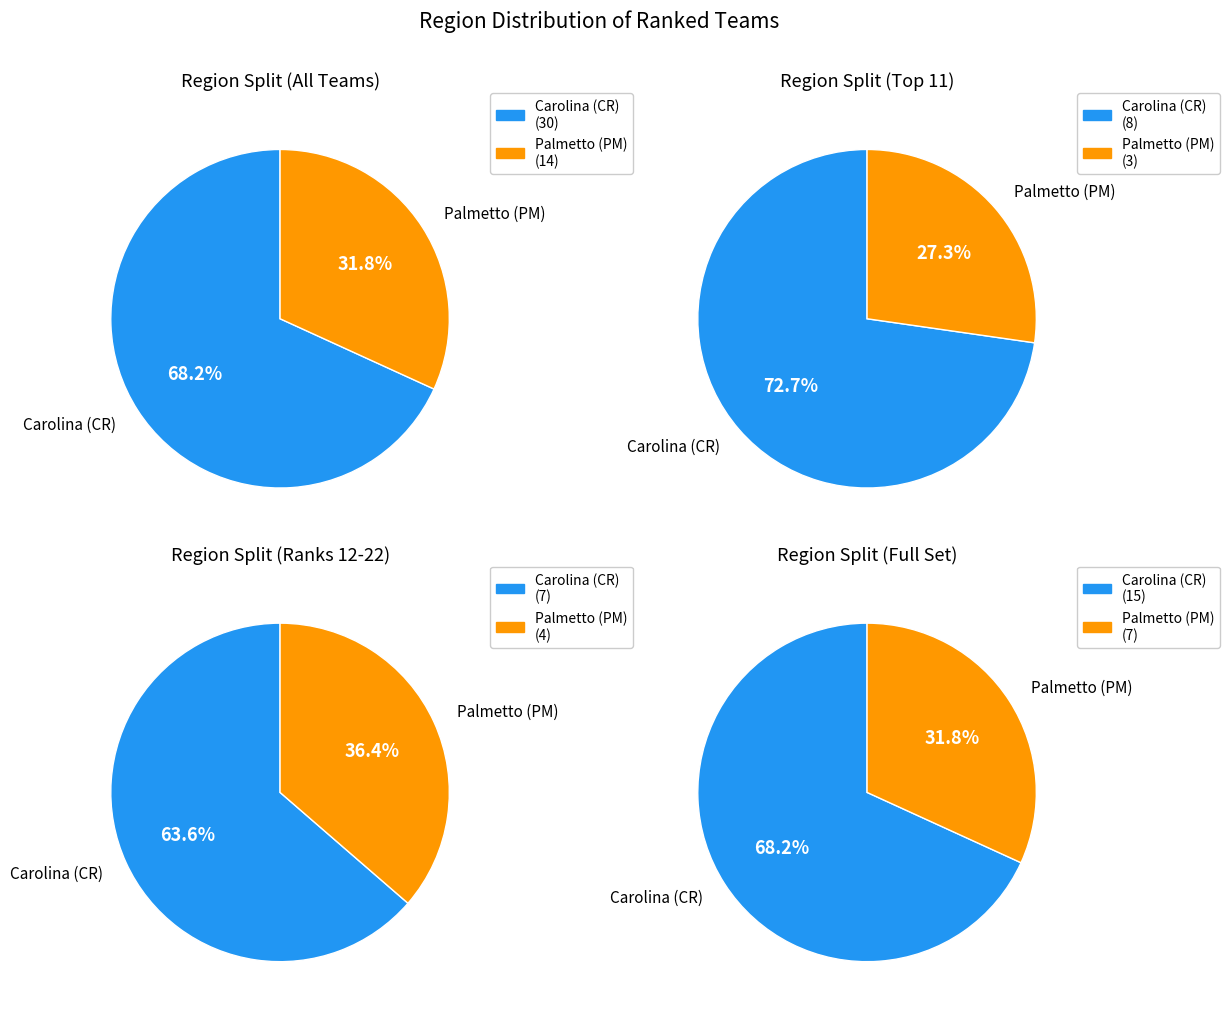

Which has a higher value, Palmetto (PM) or Carolina (CR)?

Carolina (CR)